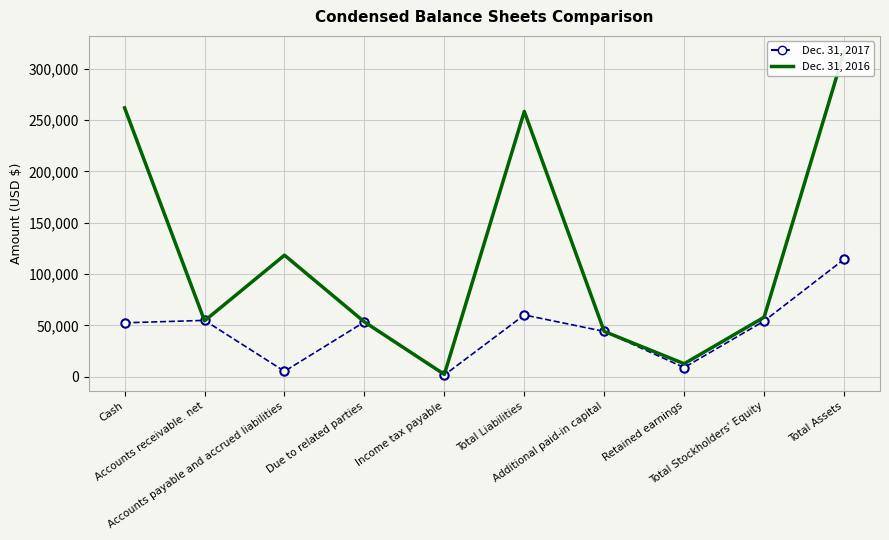

What is the highest value of the Dec. 31, 2016 series?

316320